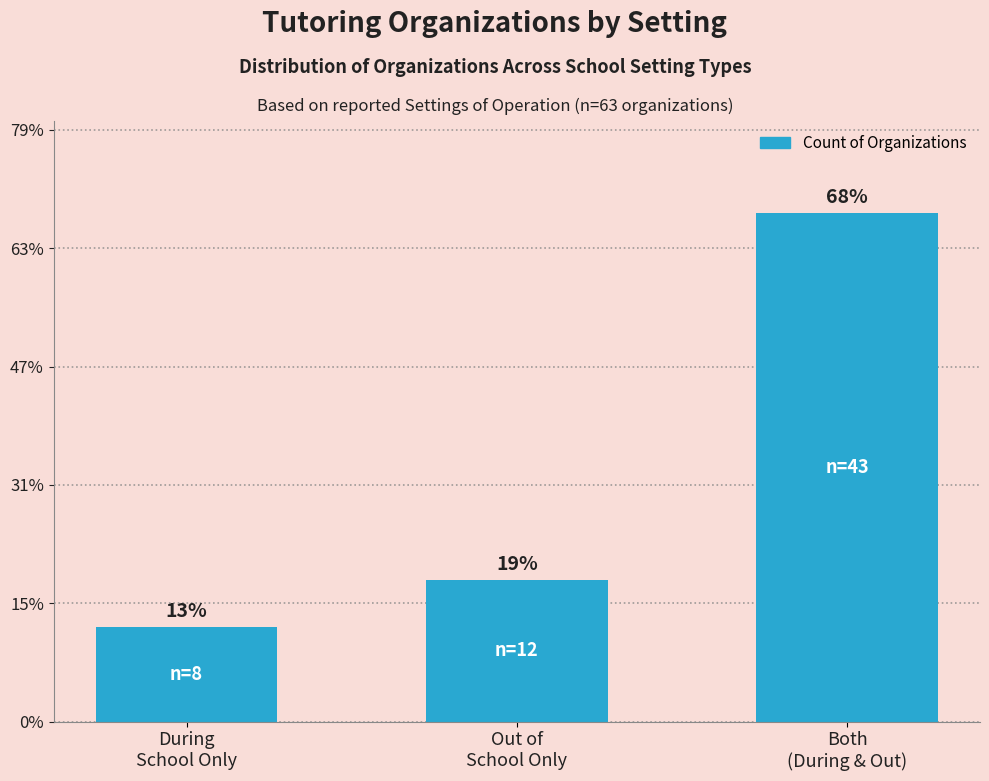

Between During
School Only and Both
(During & Out), which is larger?

Both
(During & Out)